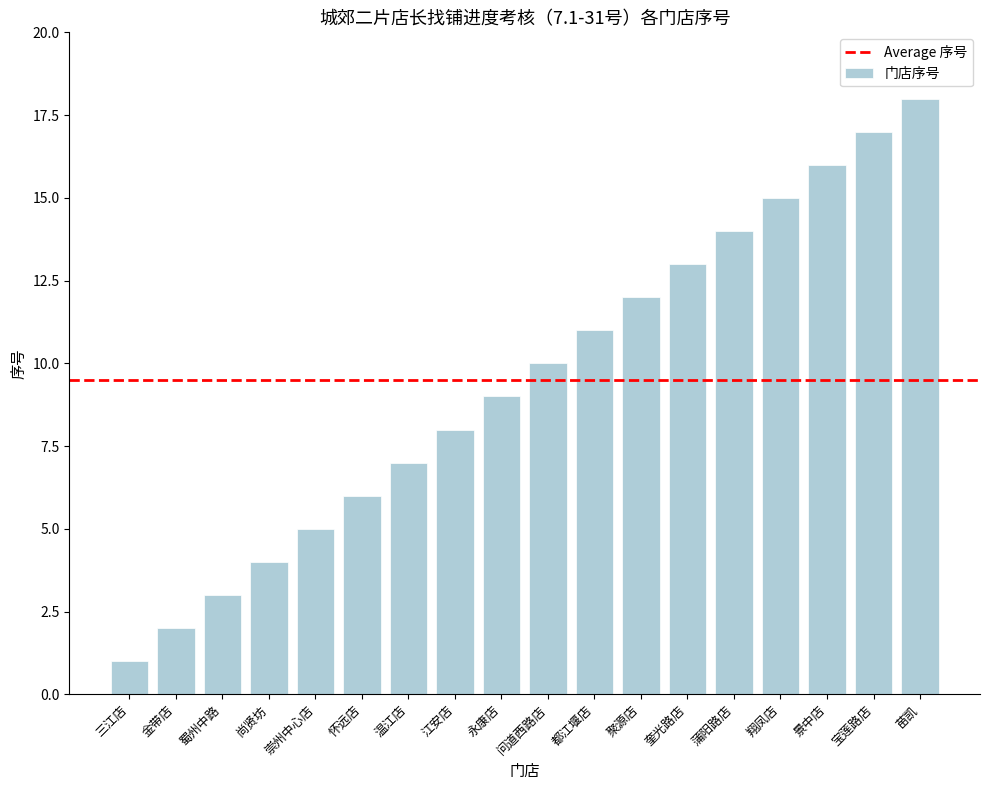

How many data points are less than 10?

9